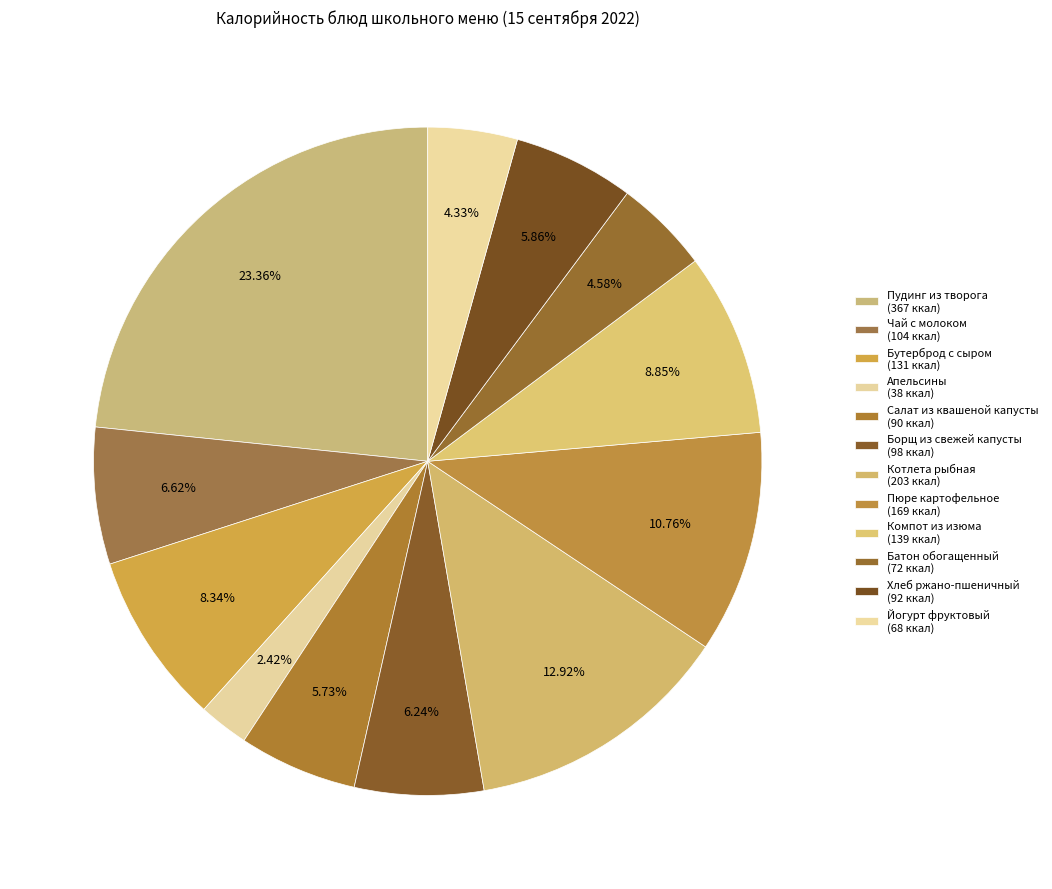

Is there a majority slice in this chart?

No